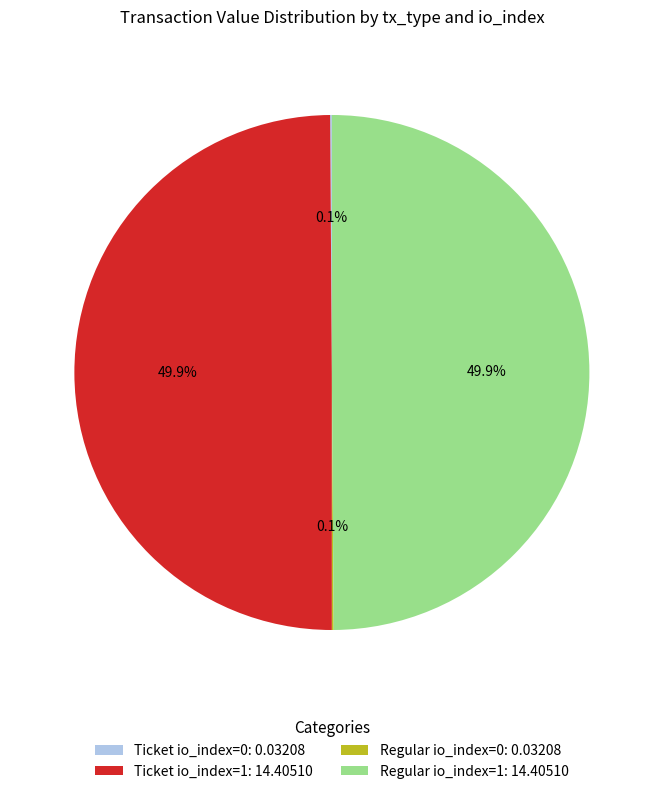

Is it true that Regular io_index=1 is 50% of the pie?

True